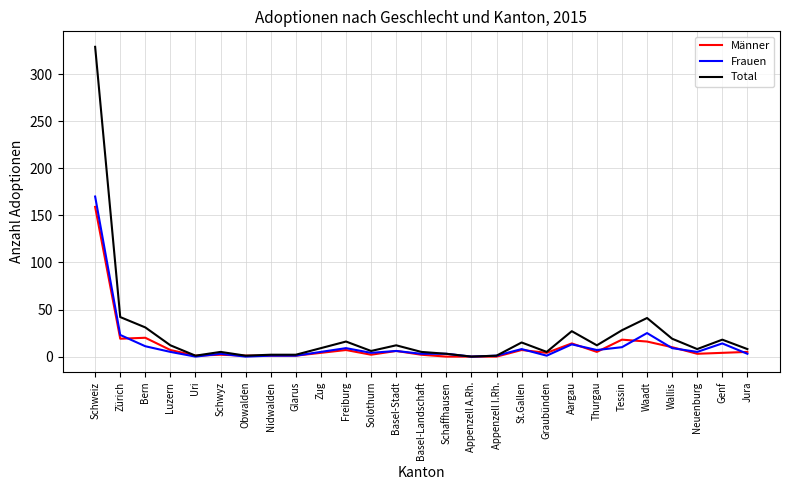

True or false: Total has a value of 468 at Schweiz.

False